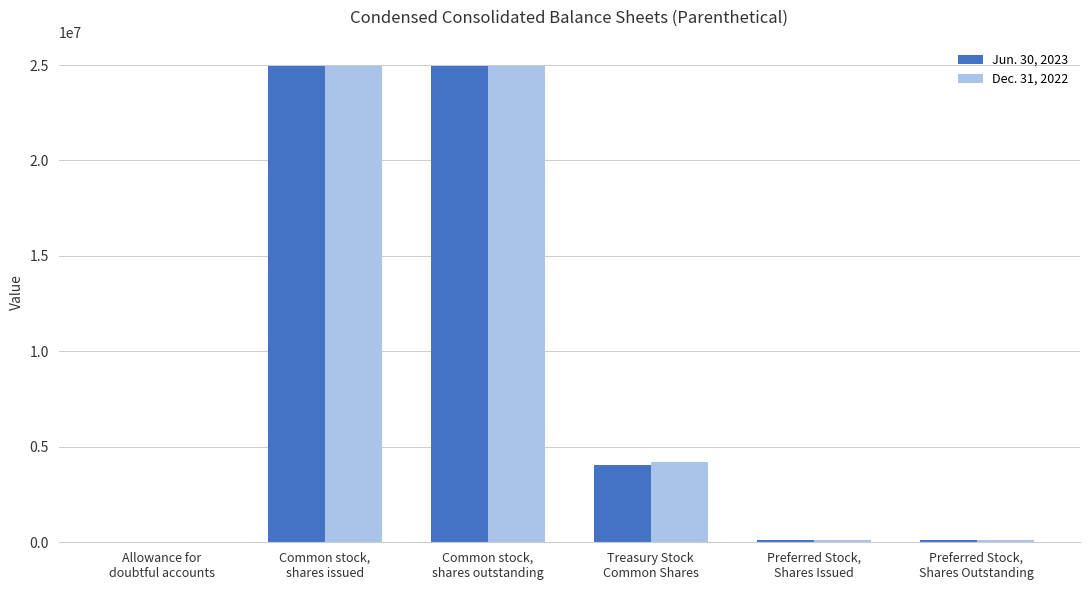

What is the maximum value shown in the chart?

24934981